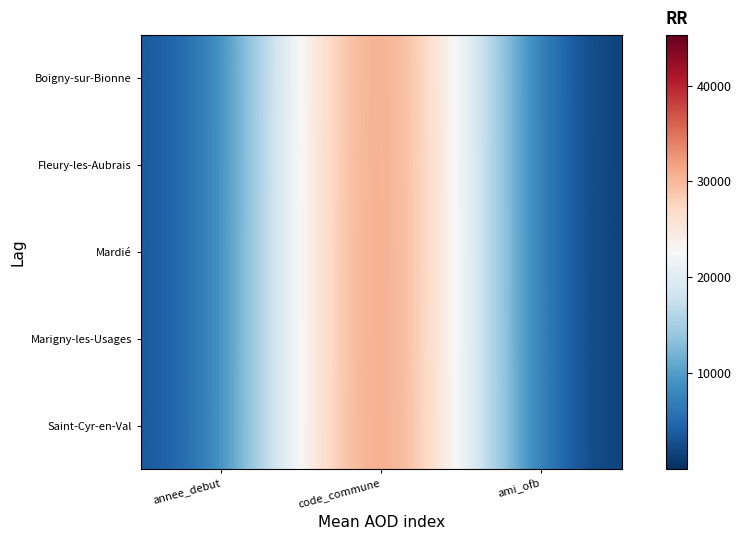

At annee_debut, list the series in order from largest to smallest.

Boigny-sur-Bionne, Fleury-les-Aubrais, Mardié, Marigny-les-Usages, Saint-Cyr-en-Val